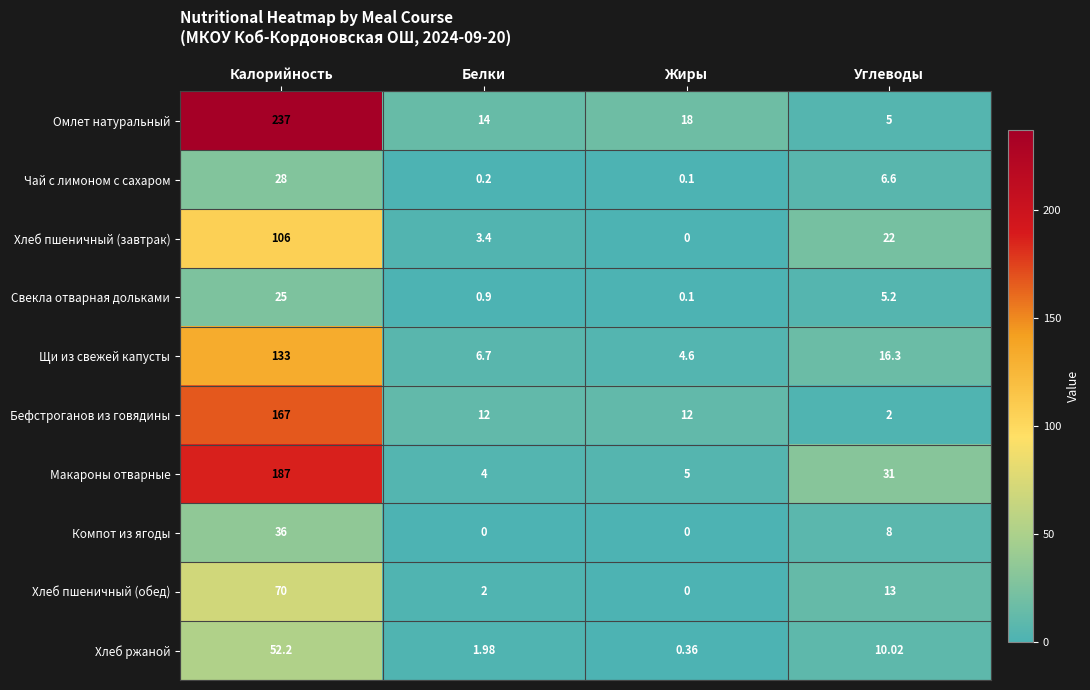

List the series in order of their peak value, highest first.

Омлет натуральный, Макароны отварные, Бефстроганов из говядины, Щи из свежей капусты, Хлеб пшеничный (завтрак), Хлеб пшеничный (обед), Хлеб ржаной, Компот из ягоды, Чай с лимоном с сахаром, Свекла отварная дольками